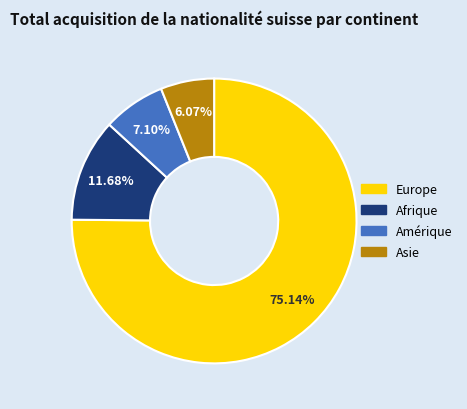

Which has a higher value, Amérique or Asie?

Amérique